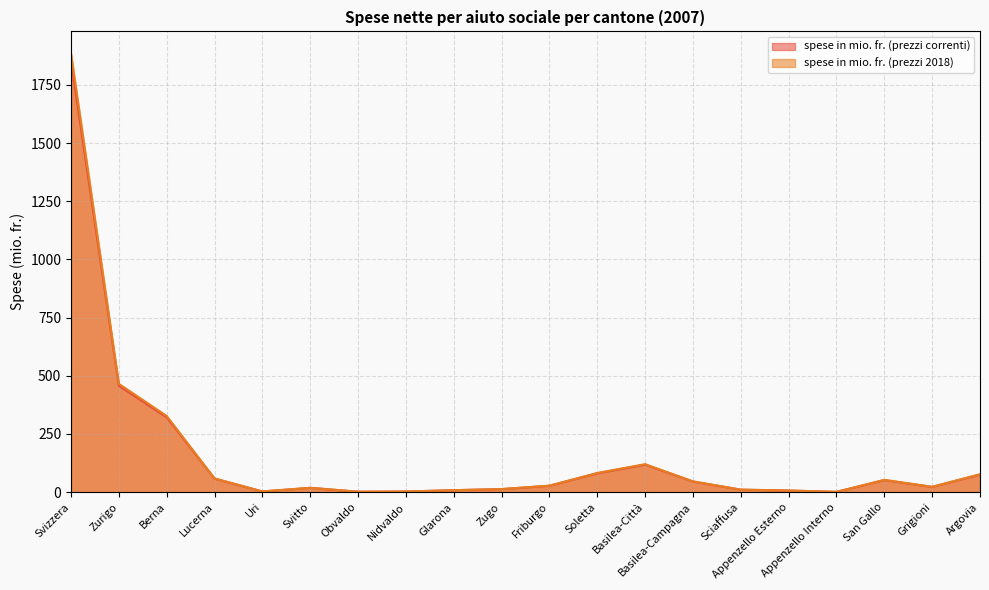

Rank the series at Uri from lowest to highest value.

spese in mio. fr. (prezzi correnti), spese in mio. fr. (prezzi 2018)